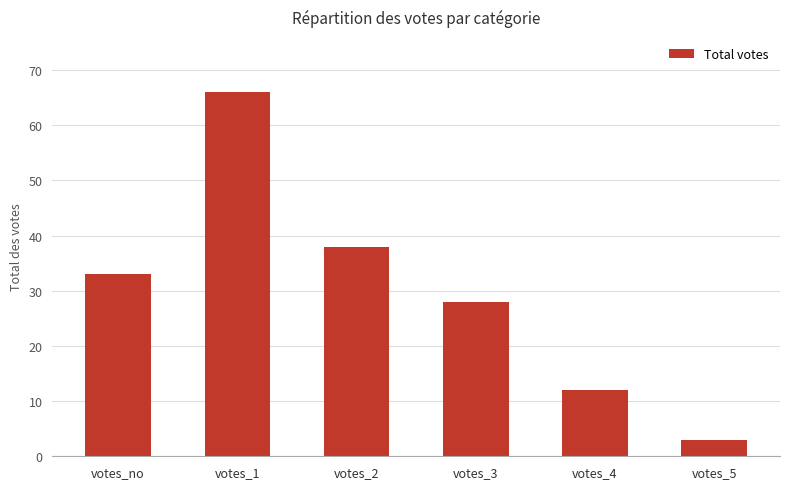

What is the value of the 3rd bar from the left?

38